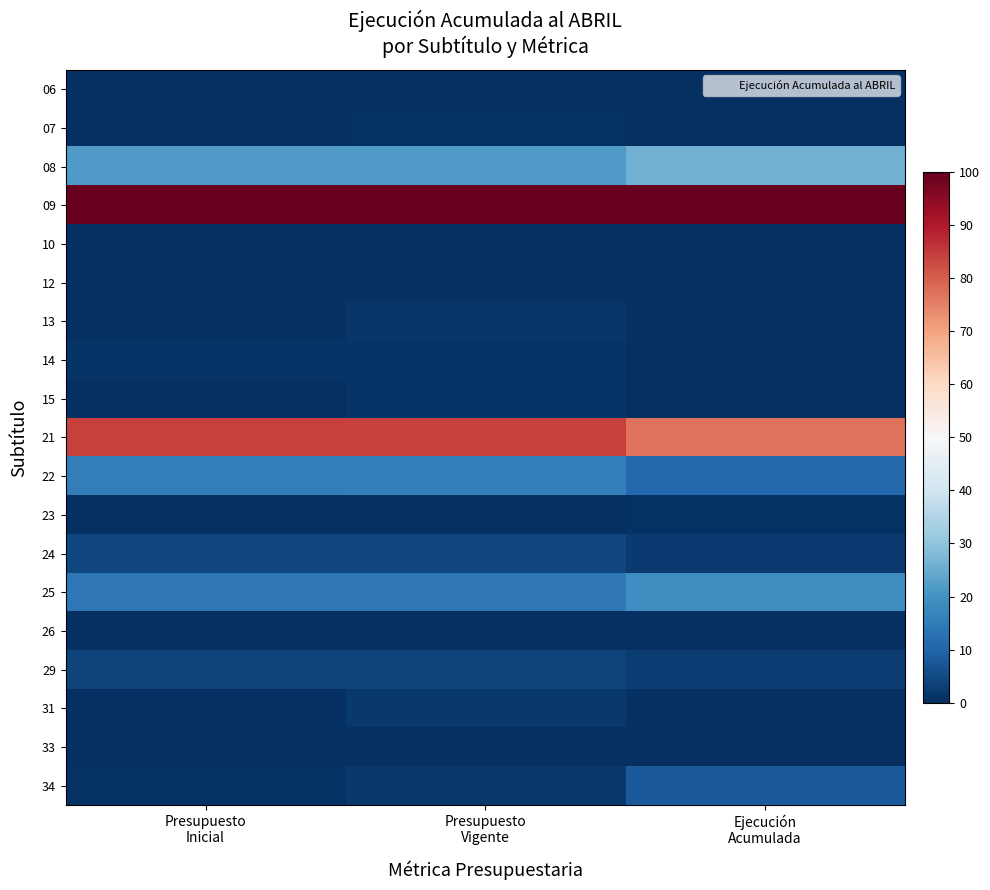

Reading right to left, list all the values displayed in this chart.

06: Ejecución
Acumulada=0.0	Presupuesto
Vigente=0.1	Presupuesto
Inicial=0.1
07: Ejecución
Acumulada=0.3	Presupuesto
Vigente=0.4	Presupuesto
Inicial=0.2
08: Ejecución
Acumulada=26.2	Presupuesto
Vigente=21.6	Presupuesto
Inicial=21.5
09: Ejecución
Acumulada=100.0	Presupuesto
Vigente=100.0	Presupuesto
Inicial=100.0
10: Ejecución
Acumulada=0.0	Presupuesto
Vigente=0.0	Presupuesto
Inicial=0.0
12: Ejecución
Acumulada=0.3	Presupuesto
Vigente=0.0	Presupuesto
Inicial=0.0
13: Ejecución
Acumulada=0.0	Presupuesto
Vigente=1.4	Presupuesto
Inicial=0.0
14: Ejecución
Acumulada=0.0	Presupuesto
Vigente=0.8	Presupuesto
Inicial=0.9
15: Ejecución
Acumulada=0.0	Presupuesto
Vigente=1.1	Presupuesto
Inicial=0.0
21: Ejecución
Acumulada=77.1	Presupuesto
Vigente=84.1	Presupuesto
Inicial=84.1
22: Ejecución
Acumulada=10.6	Presupuesto
Vigente=15.8	Presupuesto
Inicial=15.6
23: Ejecución
Acumulada=0.7	Presupuesto
Vigente=0.1	Presupuesto
Inicial=0.0
24: Ejecución
Acumulada=2.2	Presupuesto
Vigente=4.3	Presupuesto
Inicial=4.3
25: Ejecución
Acumulada=18.9	Presupuesto
Vigente=14.1	Presupuesto
Inicial=14.1
26: Ejecución
Acumulada=0.0	Presupuesto
Vigente=0.0	Presupuesto
Inicial=0.0
29: Ejecución
Acumulada=2.6	Presupuesto
Vigente=3.7	Presupuesto
Inicial=3.7
31: Ejecución
Acumulada=0.0	Presupuesto
Vigente=1.6	Presupuesto
Inicial=0.2
33: Ejecución
Acumulada=0.0	Presupuesto
Vigente=0.1	Presupuesto
Inicial=0.1
34: Ejecución
Acumulada=8.2	Presupuesto
Vigente=1.6	Presupuesto
Inicial=0.6